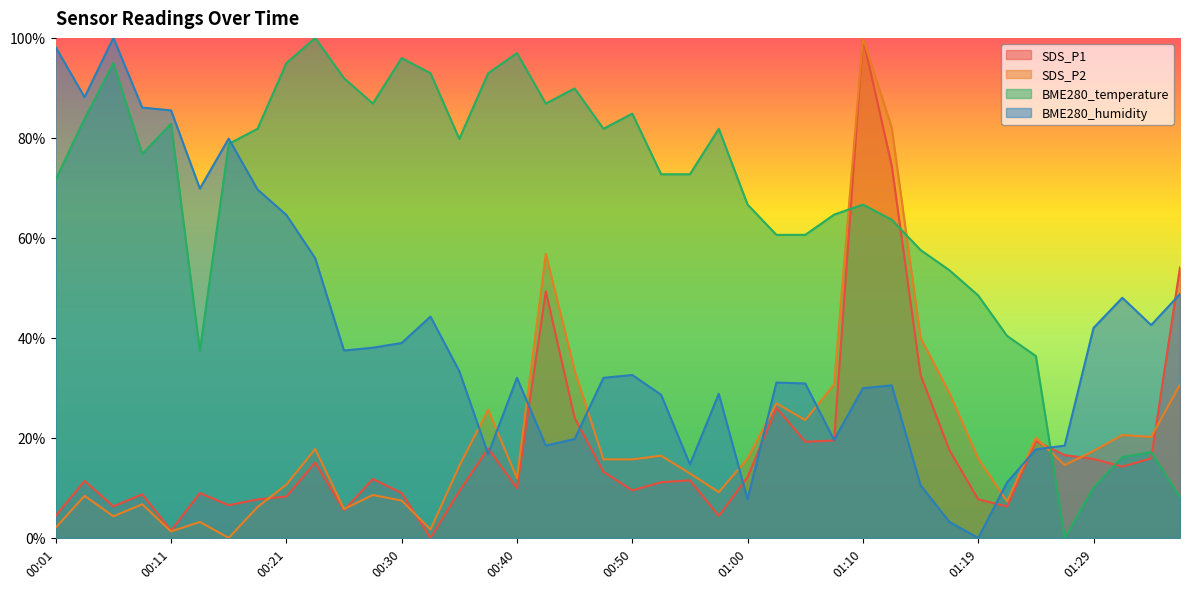

Which label corresponds to the smallest value in the chart?

00:33